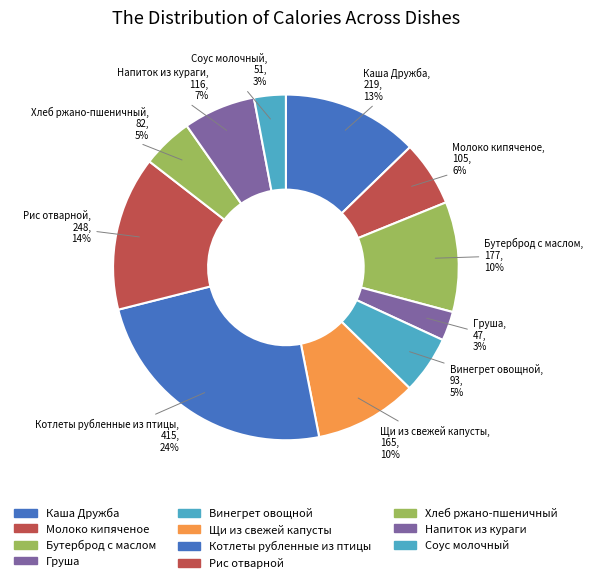

How many slices are in this pie chart?

11